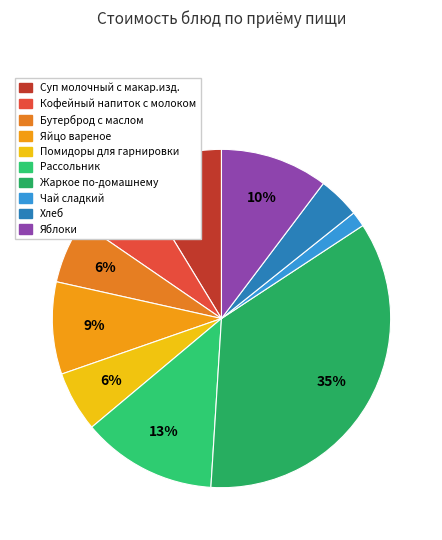

The Кофейный напиток с молоком slice represents 17% of the pie. True or false?

False